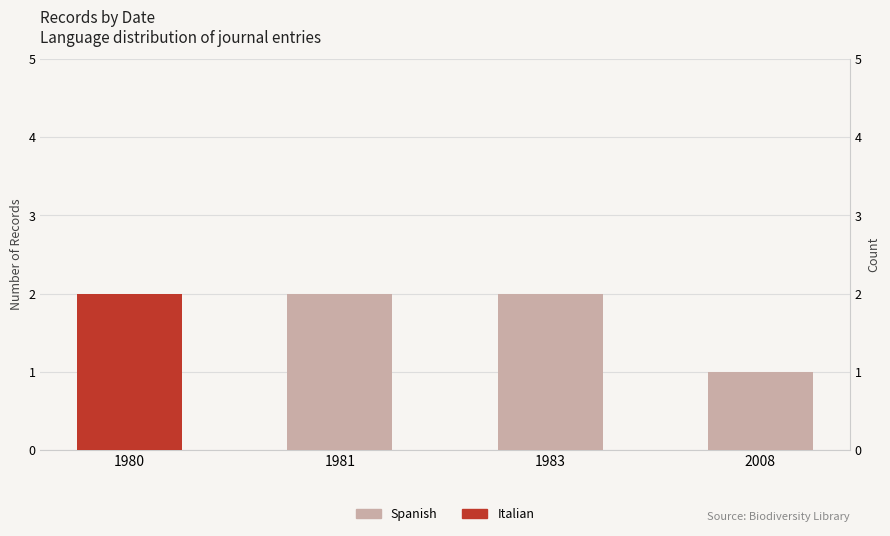

How many positive values does the Spanish series have?

3